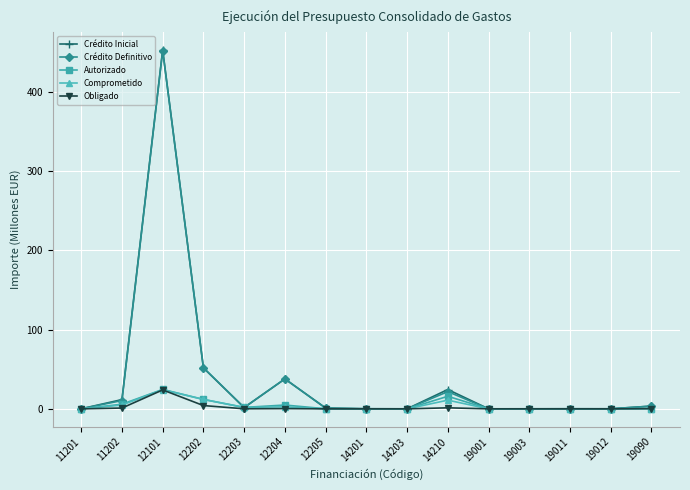

What is the average value of the Obligado series?

2.1